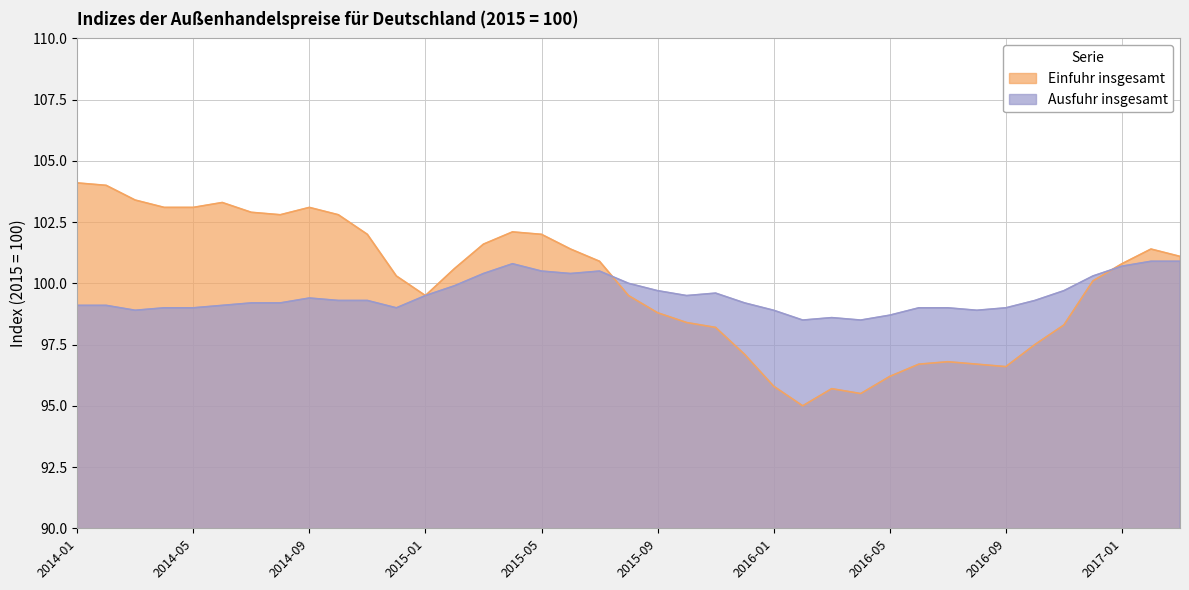

What is the difference between the Ausfuhr insgesamt values at 2017-03 and 2015-06?

0.5